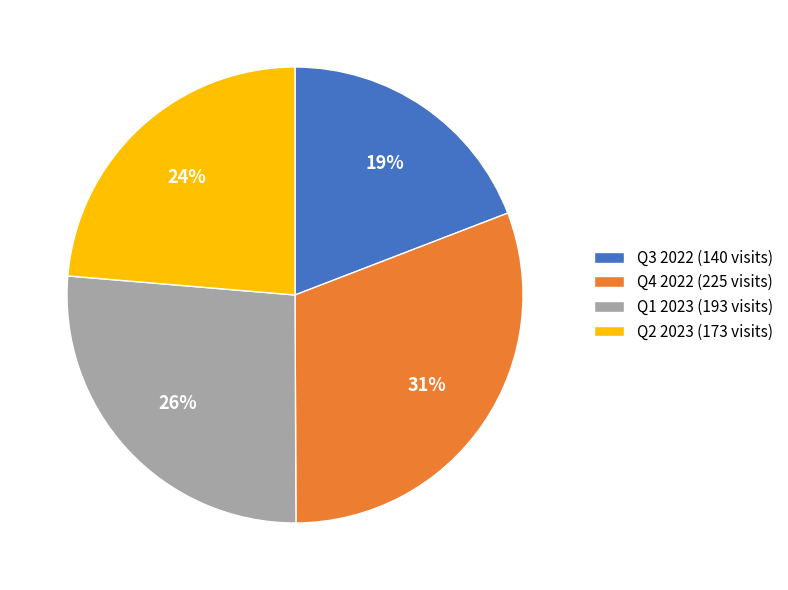

Which category has the smallest portion of the pie?

Q3 2022 (140 visits)